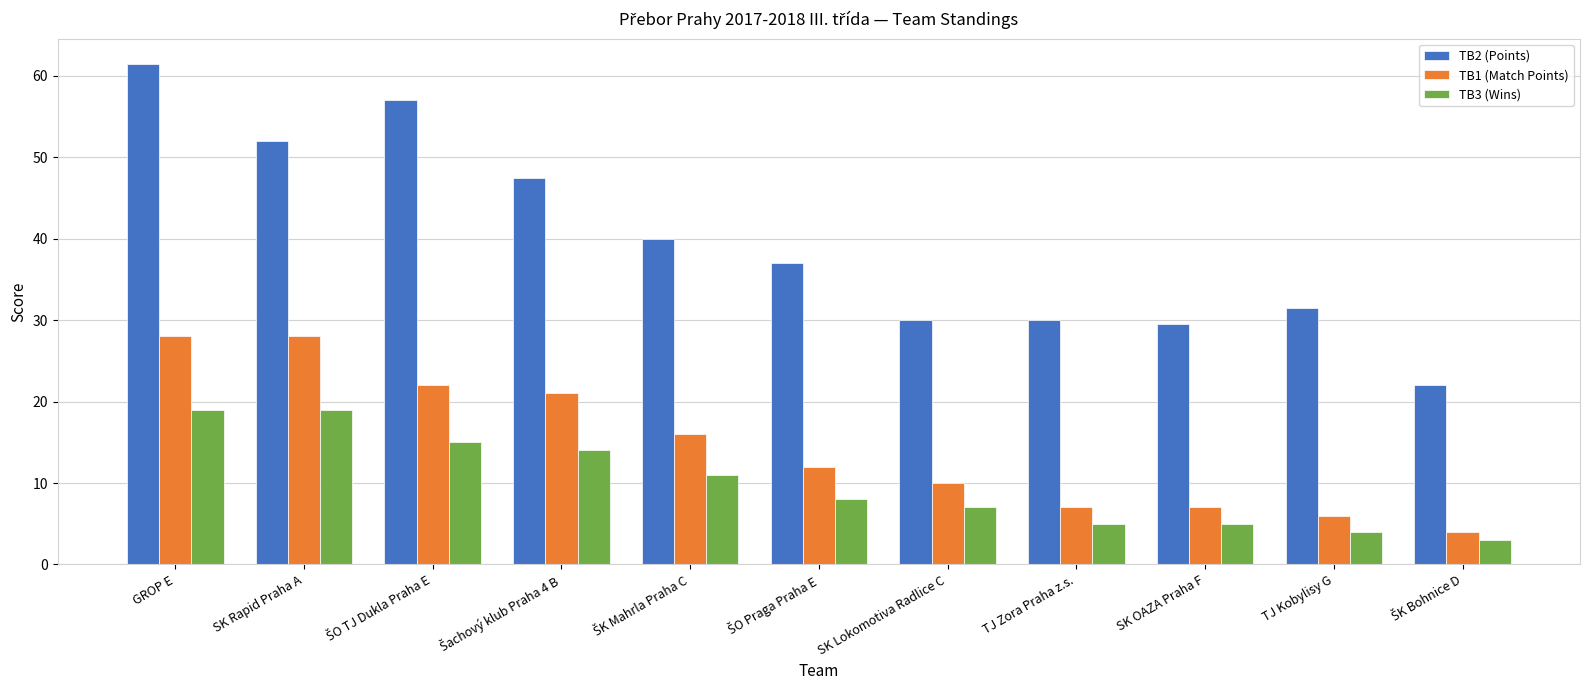

True or false: TB3 (Wins) has a value of 5.0 at SK OAZA Praha F.

True